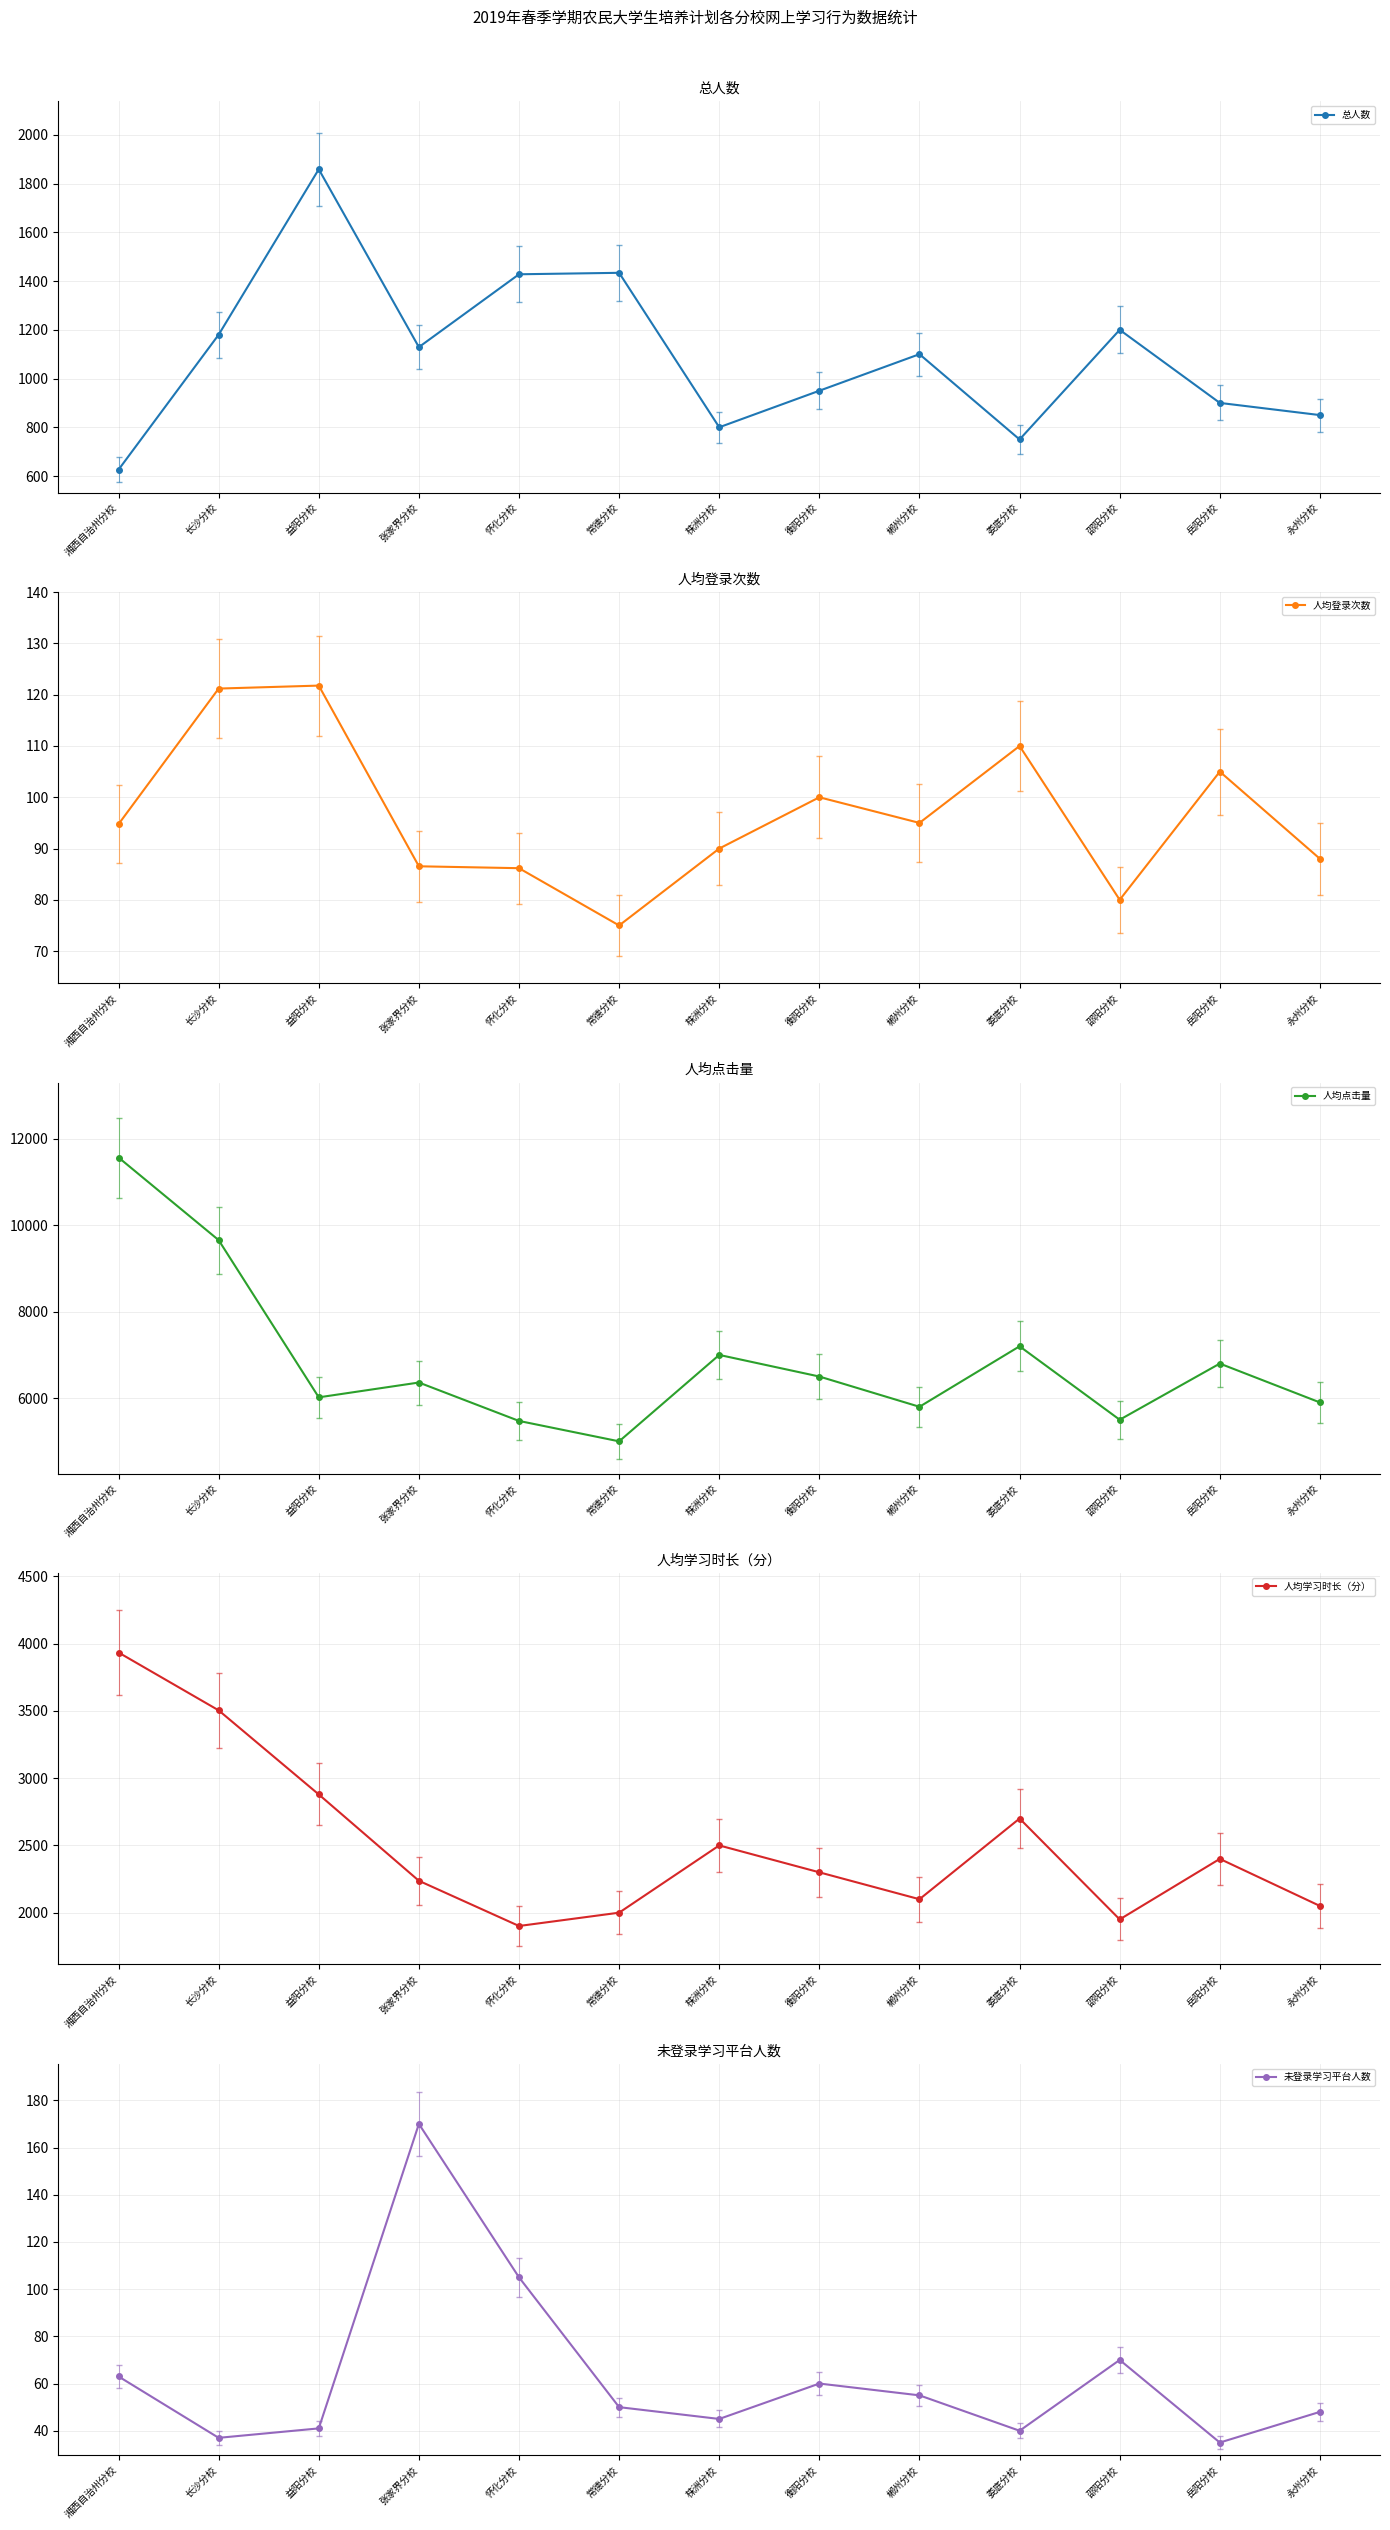

Where is the first local maximum for 人均学习时长（分）?

株洲分校